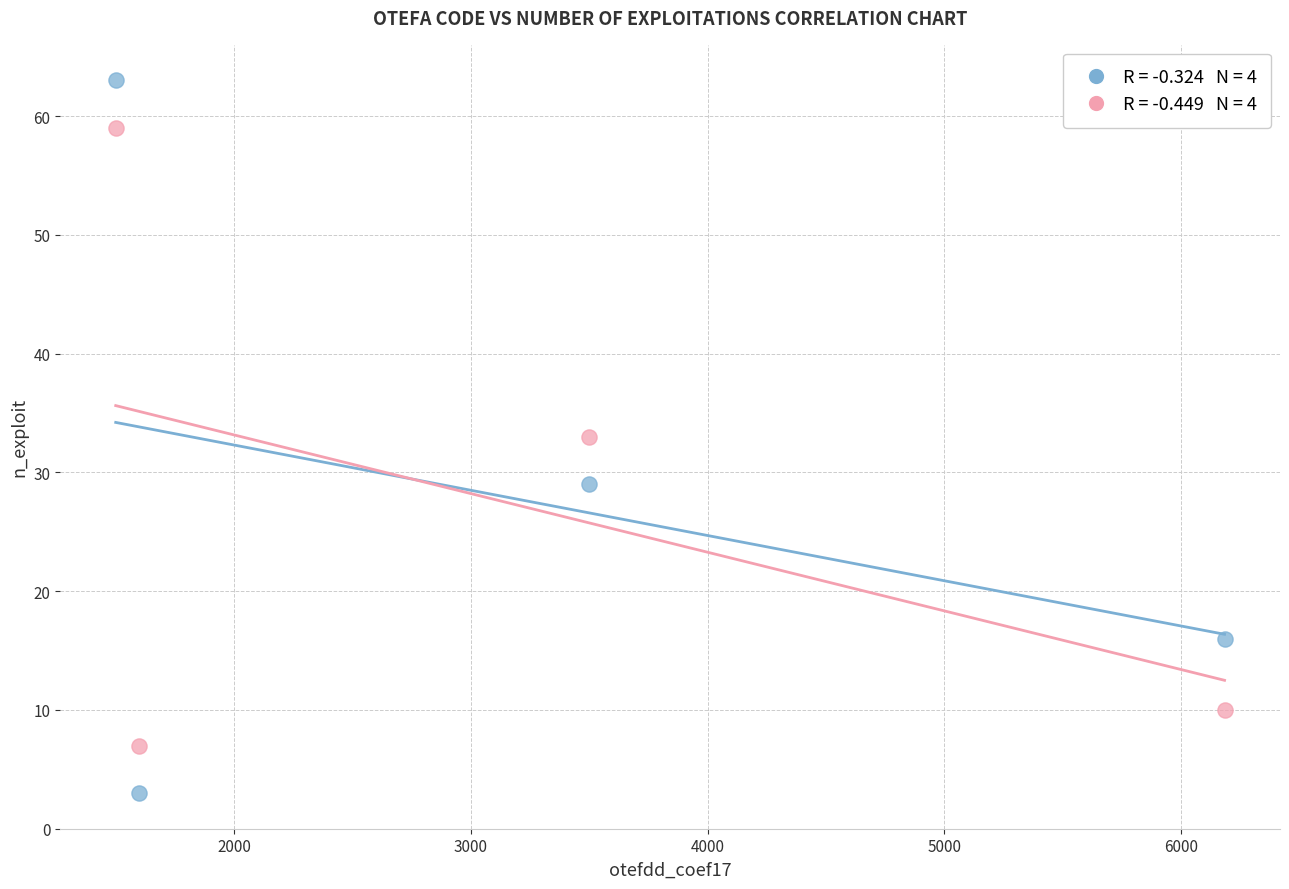

Across all data points, what is the average X value?

3196